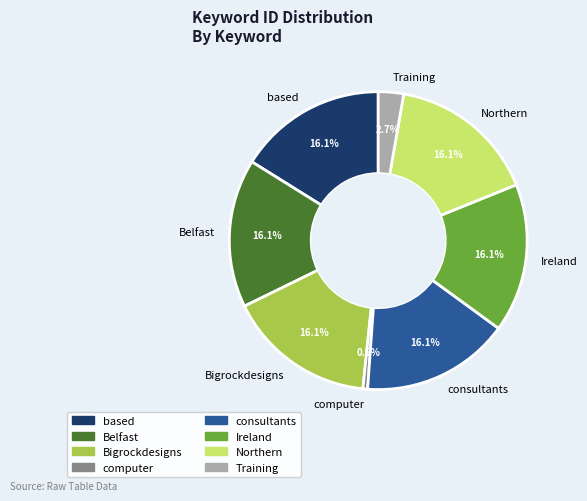

Which has a higher value, Training or Northern?

Northern